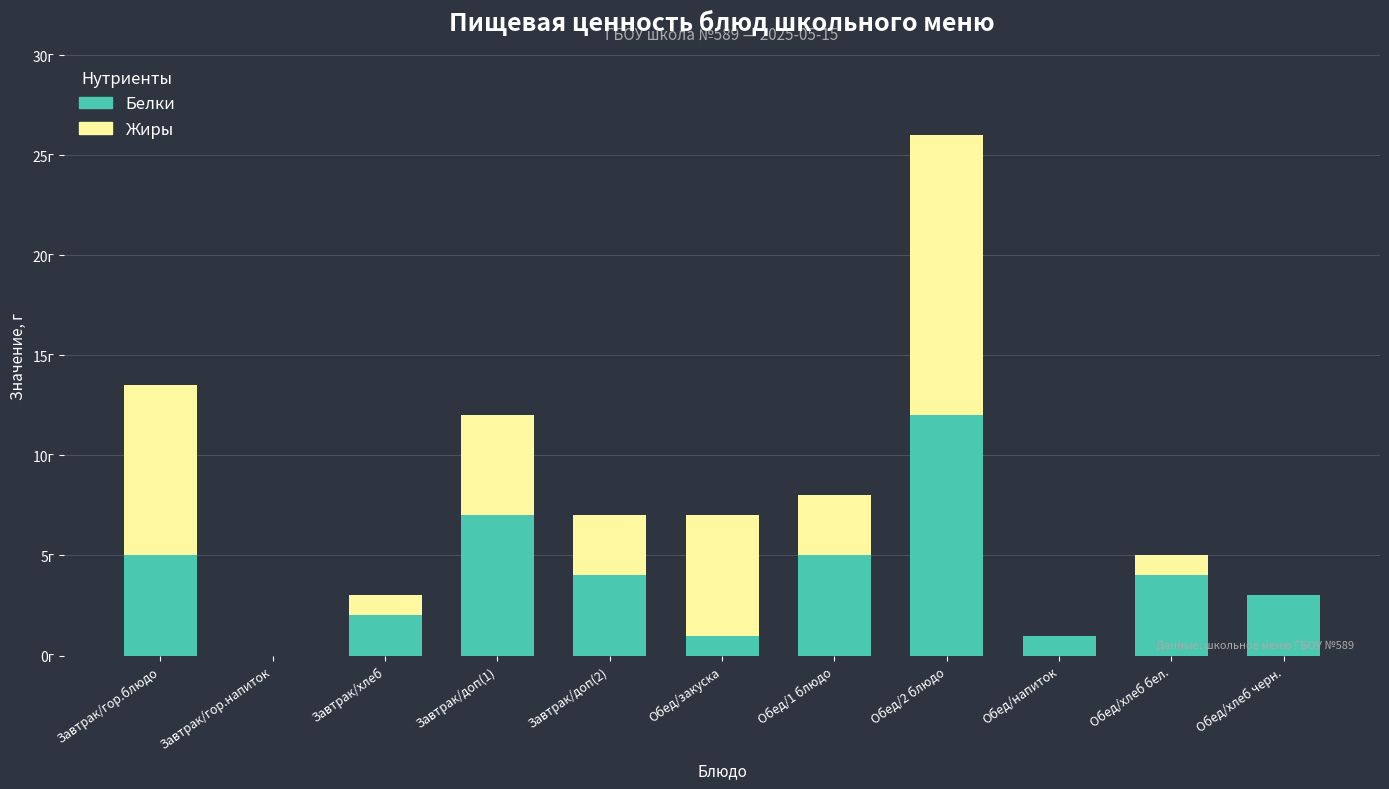

Are the bars grouped side by side (vs. stacked)?

No